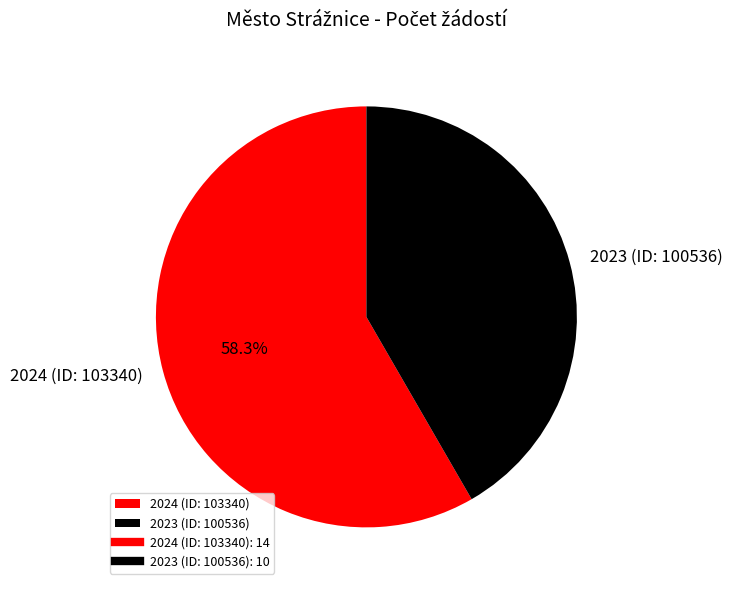

Count the number of slices in the pie.

2